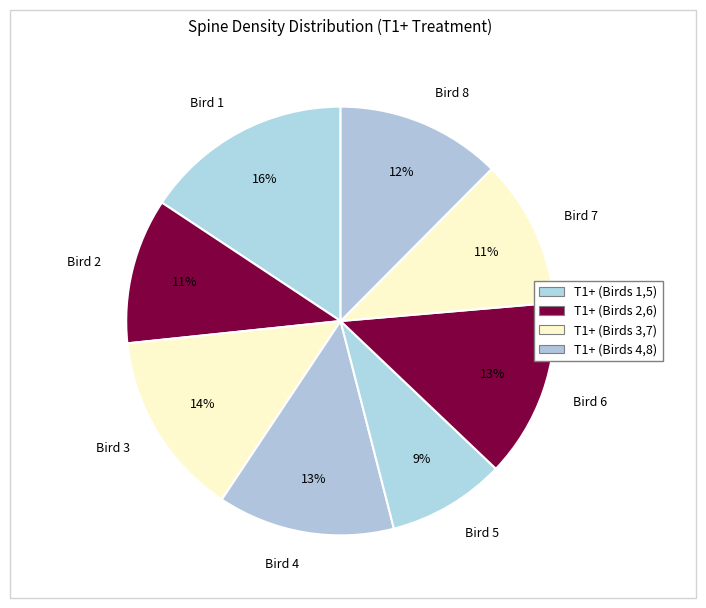

To the nearest percent, what portion does Bird 7 represent?

11%